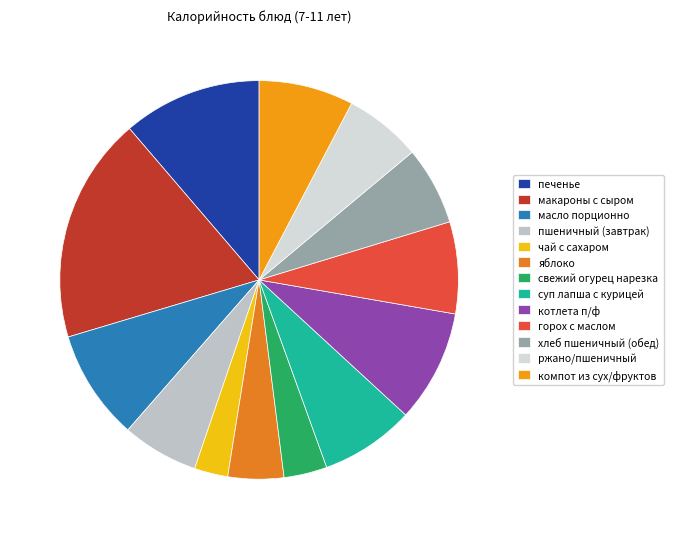

The яблоко slice represents 5% of the pie. True or false?

True